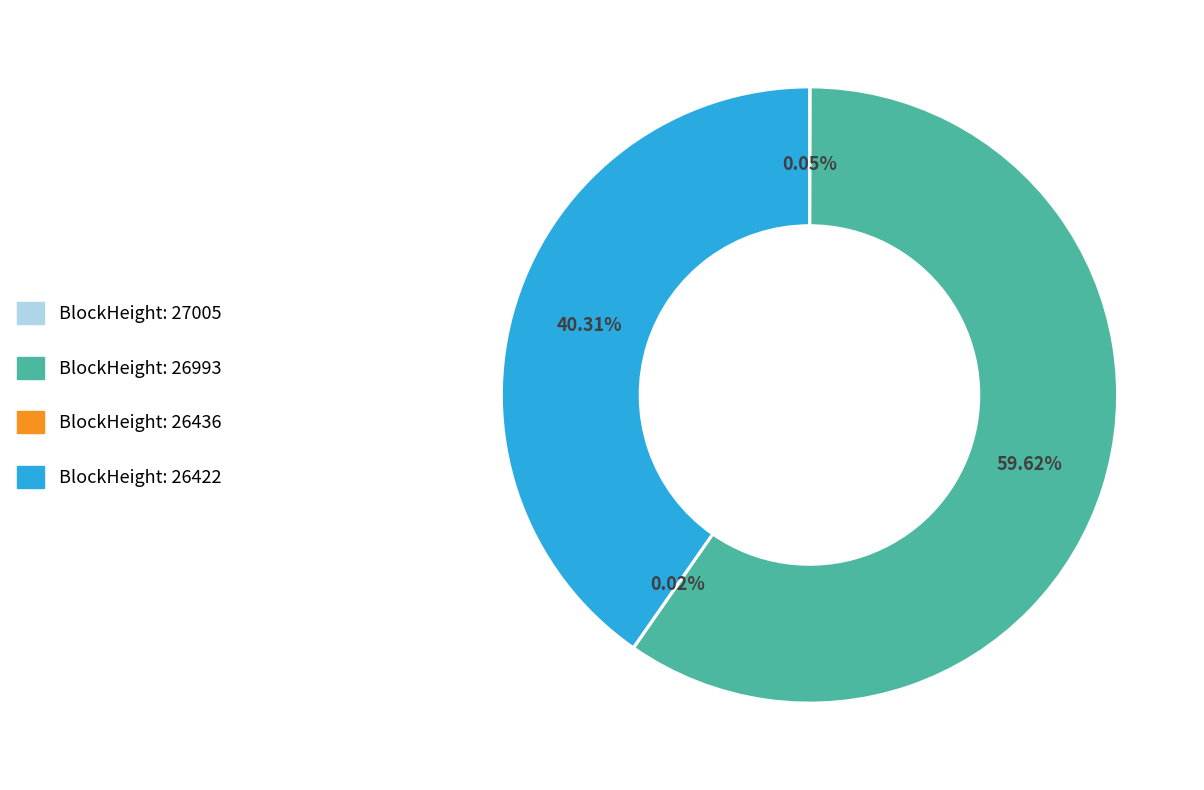

Is there any slice that represents more than half of the pie?

Yes